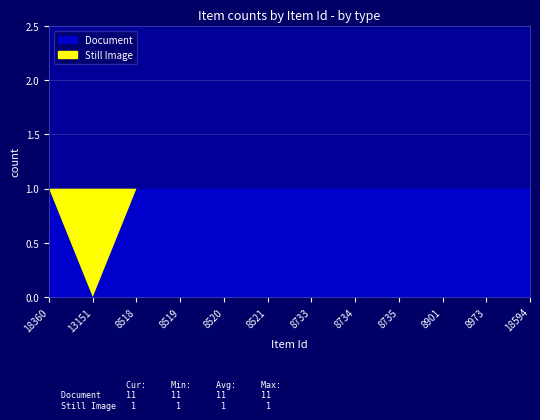

Reading right to left, list all the values displayed in this chart.

Document: 18594=1	8973=1	8901=1	8735=1	8734=1	8733=1	8521=1	8520=1	8519=1	8518=1	13151=0	18360=1
Still Image: 18594=0	8973=0	8901=0	8735=0	8734=0	8733=0	8521=0	8520=0	8519=0	8518=0	13151=1	18360=0